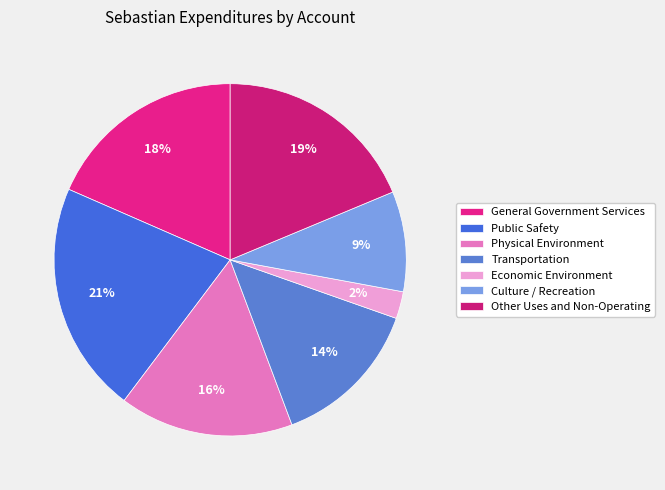

Which has a higher value, Economic Environment or Public Safety?

Public Safety